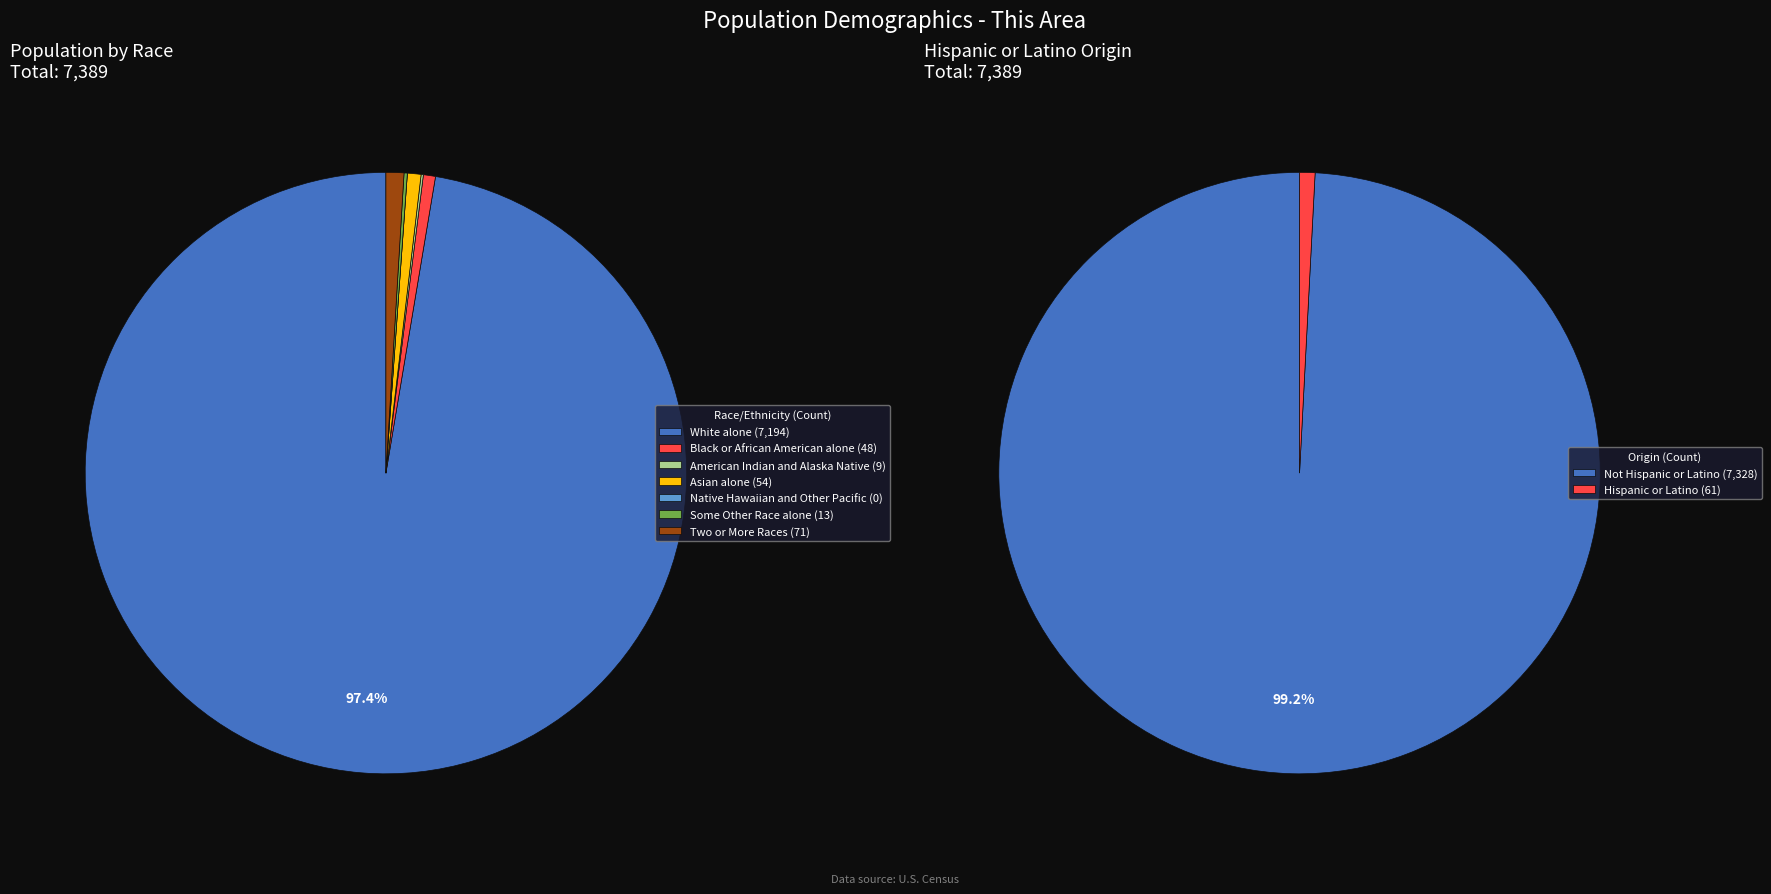

To the nearest percent, what is the difference between the largest and smallest slice percentages?

97%